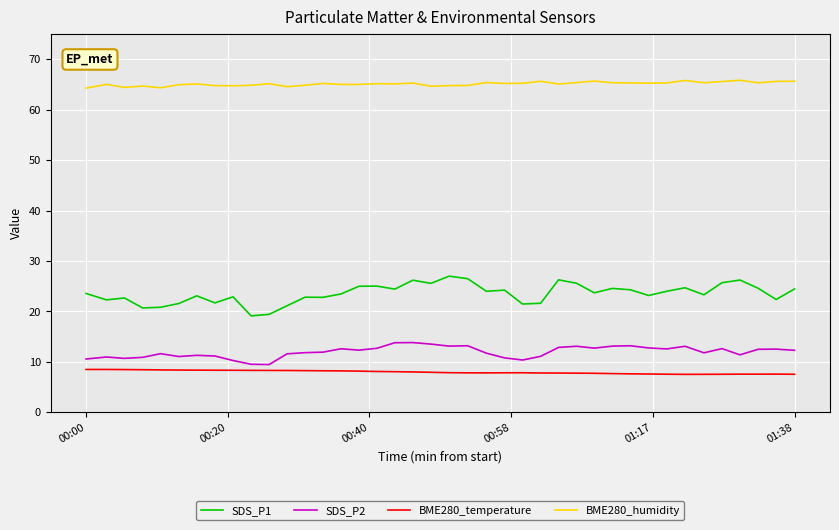

What is the maximum value shown in the chart?

65.8